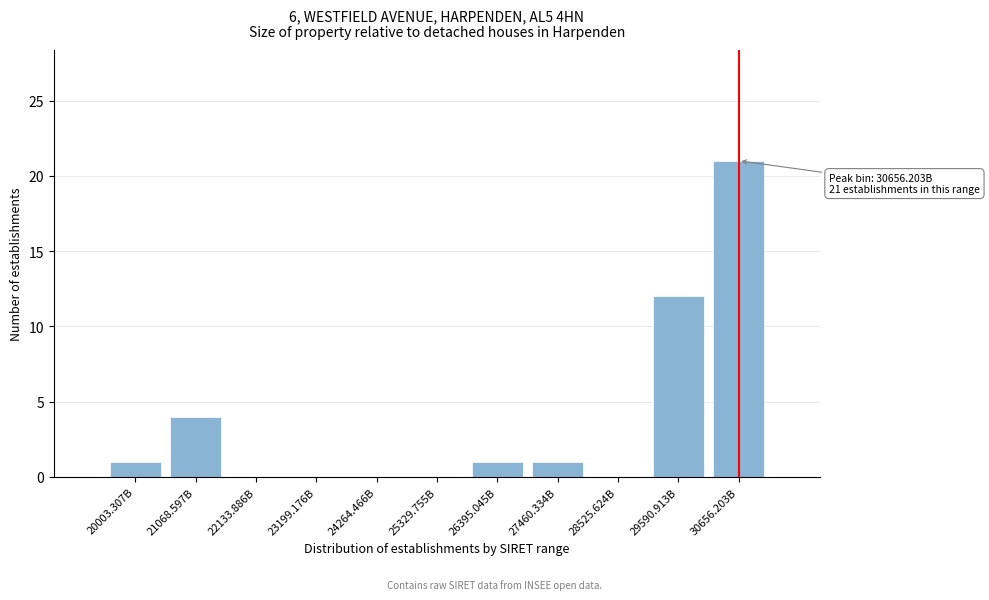

Reading left to right, what are all the values shown in this chart?

20003.307B=1	21068.597B=4	22133.886B=0	23199.176B=0	24264.466B=0	25329.755B=0	26395.045B=1	27460.334B=1	28525.624B=0	29590.913B=12	30656.203B=21